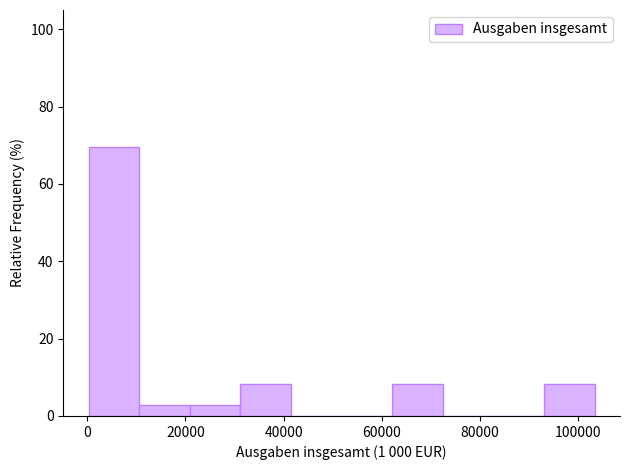

Reading left to right, list every bar in this chart as the range it spans on the x-axis followed by its height. Neither the bar edges nor the heights are printed on the chart, so give them approximately, as read against the axes.

0 to 10000: 70
10000 to 20000: 2
20000 to 32000: 2
32000 to 42000: 8
42000 to 52000: 0
52000 to 62000: 0
62000 to 72000: 8
72000 to 82000: 0
82000 to 94000: 0
94000 to 104000: 8